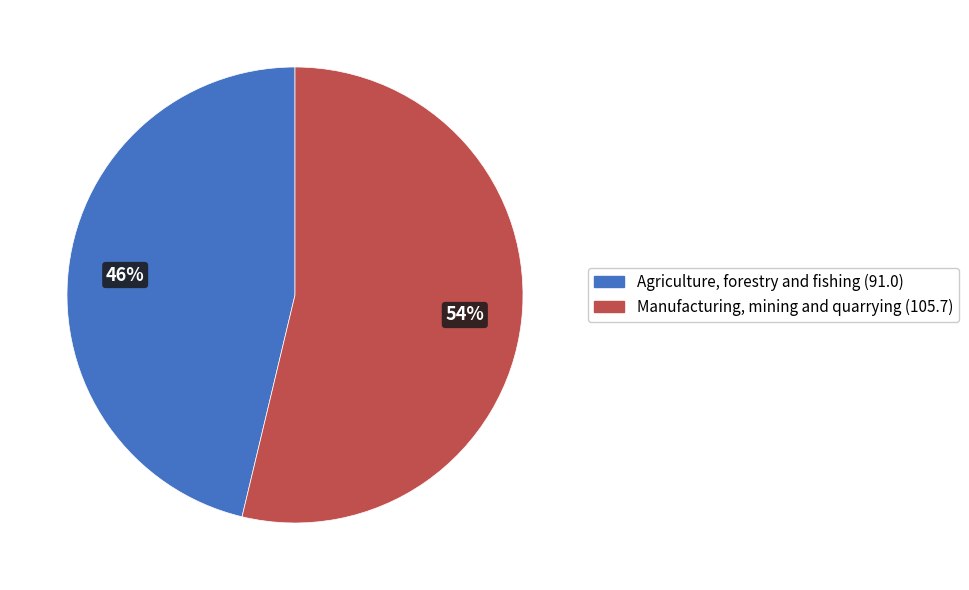

To the nearest percent, what is the average slice percentage?

50%